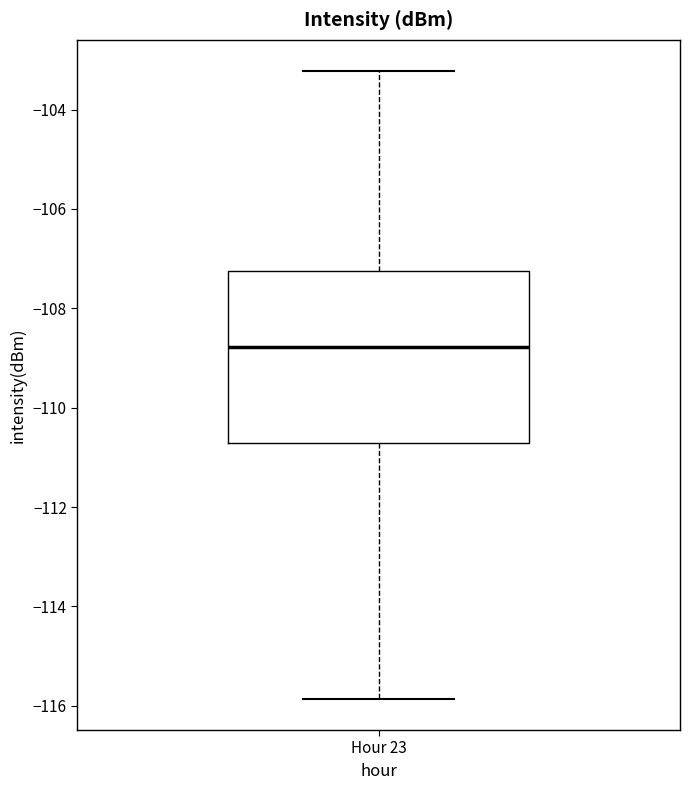

Read this box plot against the y-axis: the position of the median line, the range covered by the box, and the ends of both whiskers. The values are not printed on the chart, so give them approximately, as read against the axis.

median -108.8, box -110.8 to -107.2, whiskers -115.8 to -103.2